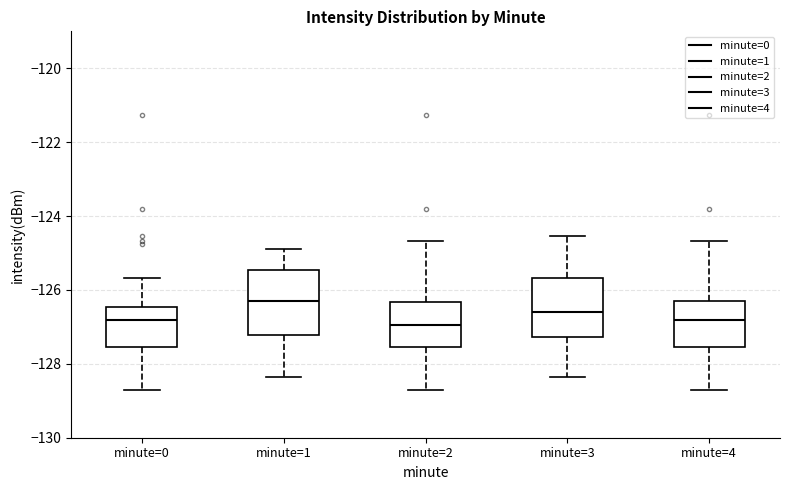

Reading left to right, read every box against the y-axis: the position of its median line, the range the box covers, and the ends of its whiskers. The values are not printed on the chart, so give them approximately, as read against the axis.

minute=0: median -126.8, box -127.6 to -126.4, whiskers -128.8 to -125.6
minute=1: median -126.4, box -127.2 to -125.4, whiskers -128.4 to -124.8
minute=2: median -127.0, box -127.6 to -126.4, whiskers -128.8 to -124.6
minute=3: median -126.6, box -127.2 to -125.6, whiskers -128.4 to -124.6
minute=4: median -126.8, box -127.6 to -126.4, whiskers -128.8 to -124.6